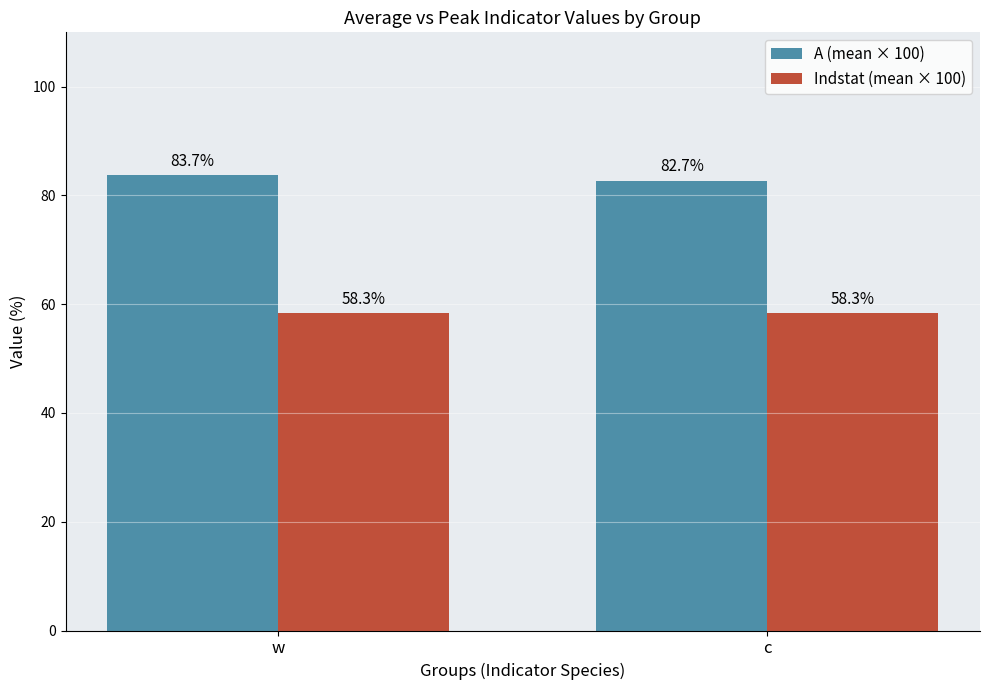

What are all the series names shown in the legend?

A (mean × 100), Indstat (mean × 100)